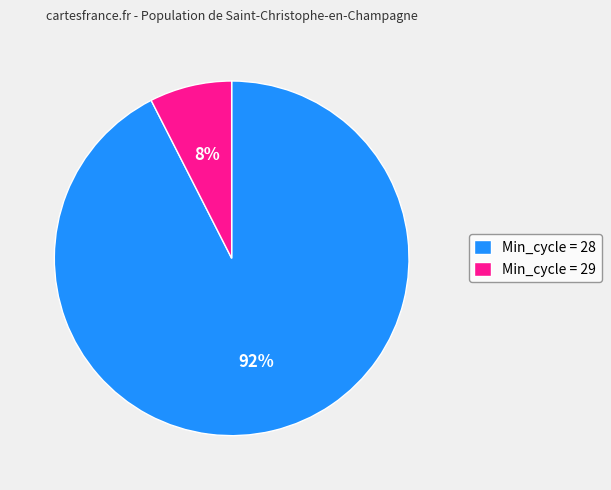

Which slice represents more than half of the pie?

Min_cycle = 28